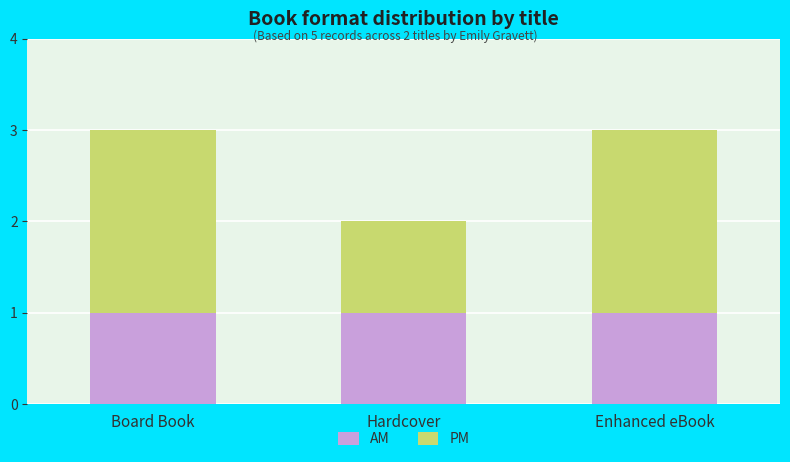

The AM series shows 0 at Board Book. True or false?

False